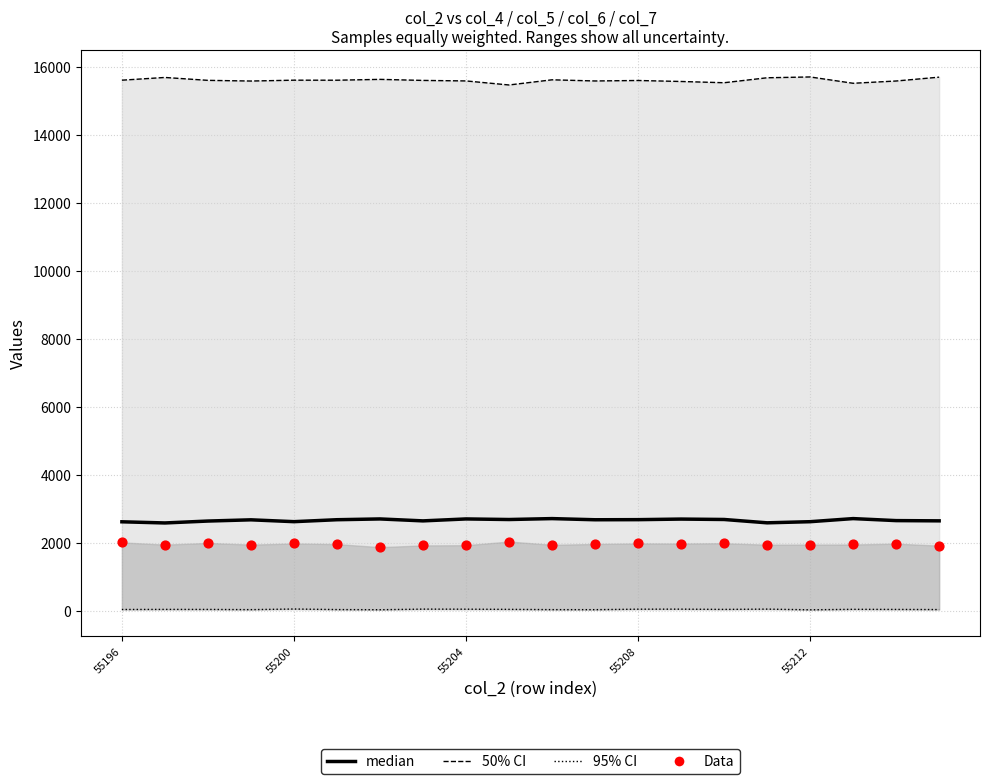

Is the value of 50% CI bounds at 6 greater than the value of Data at 6?

Yes